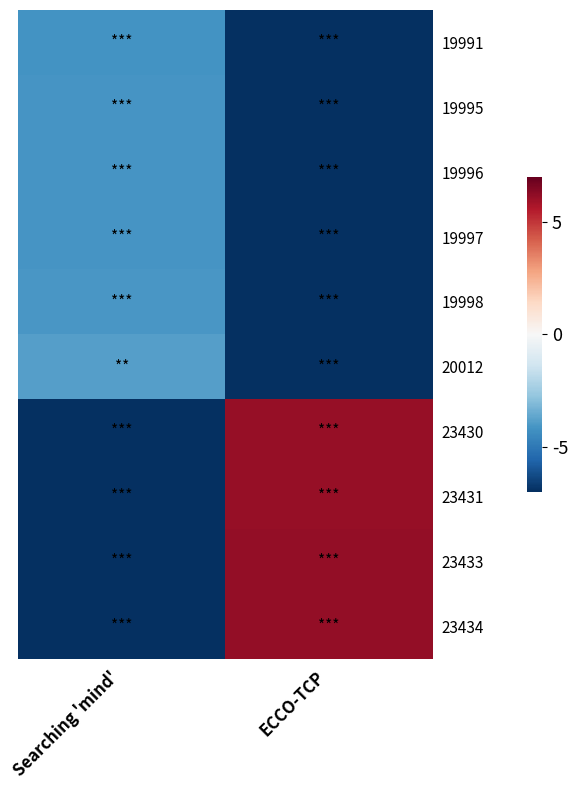

Reading left to right, list all the values displayed in this chart.

19991: Searching 'mind'=-4.2	ECCO-TCP=-161.4
19995: Searching 'mind'=-4.1	ECCO-TCP=-161.4
19996: Searching 'mind'=-4.1	ECCO-TCP=-161.4
19997: Searching 'mind'=-4.1	ECCO-TCP=-161.4
19998: Searching 'mind'=-4.1	ECCO-TCP=-161.4
20012: Searching 'mind'=-3.9	ECCO-TCP=-161.4
23430: Searching 'mind'=-161.4	ECCO-TCP=6.1
23431: Searching 'mind'=-161.4	ECCO-TCP=6.1
23433: Searching 'mind'=-161.4	ECCO-TCP=6.1
23434: Searching 'mind'=-161.4	ECCO-TCP=6.2